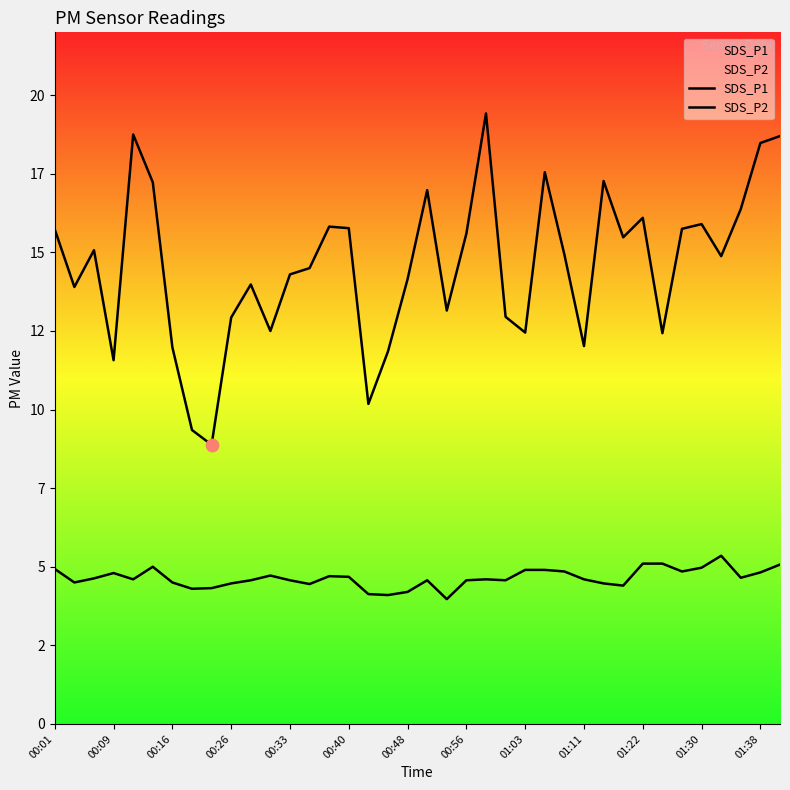

Which series has the widest spread of Y values?

SDS_P1